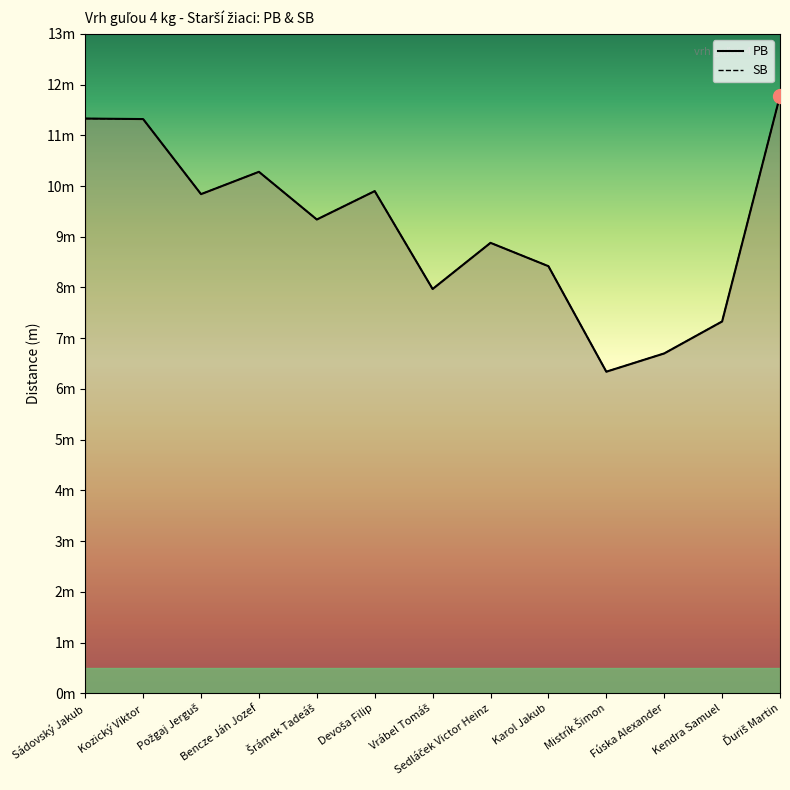

Between Požgaj Jerguš and Vrábel Tomáš, which series saw the biggest shift?

PB